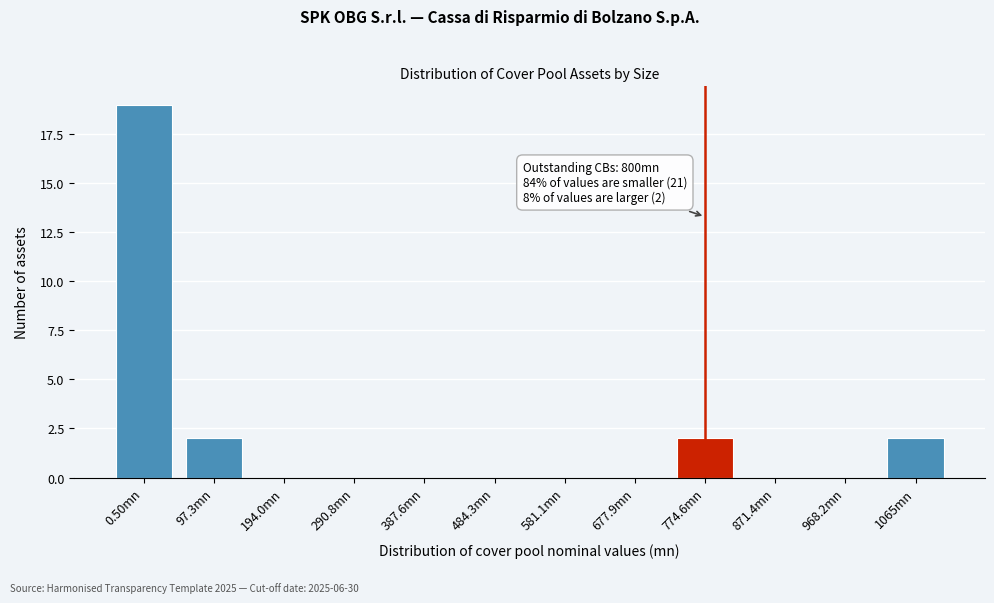

Reading right to left, what are all the values shown in this chart?

1065mn=2	968.2mn=0	871.4mn=0	774.6mn=2	677.9mn=0	581.1mn=0	484.3mn=0	387.6mn=0	290.8mn=0	194.0mn=0	97.3mn=2	0.50mn=19